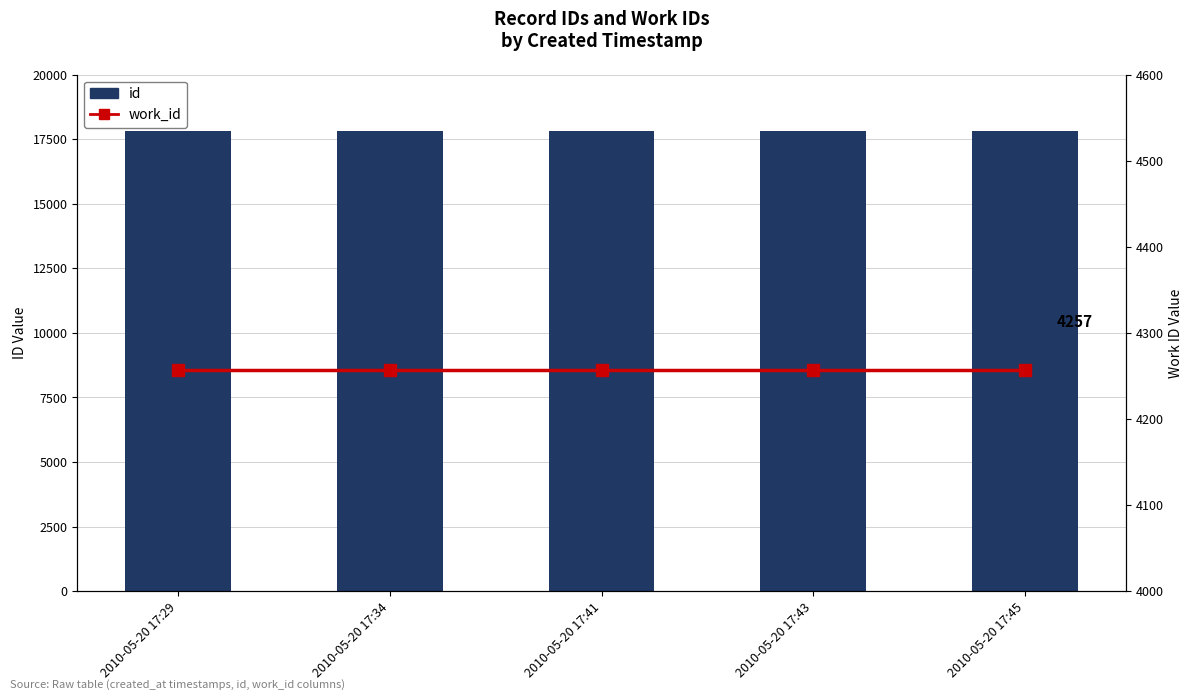

Is it true that id equals 8889 at 2010-05-20 17:41?

False